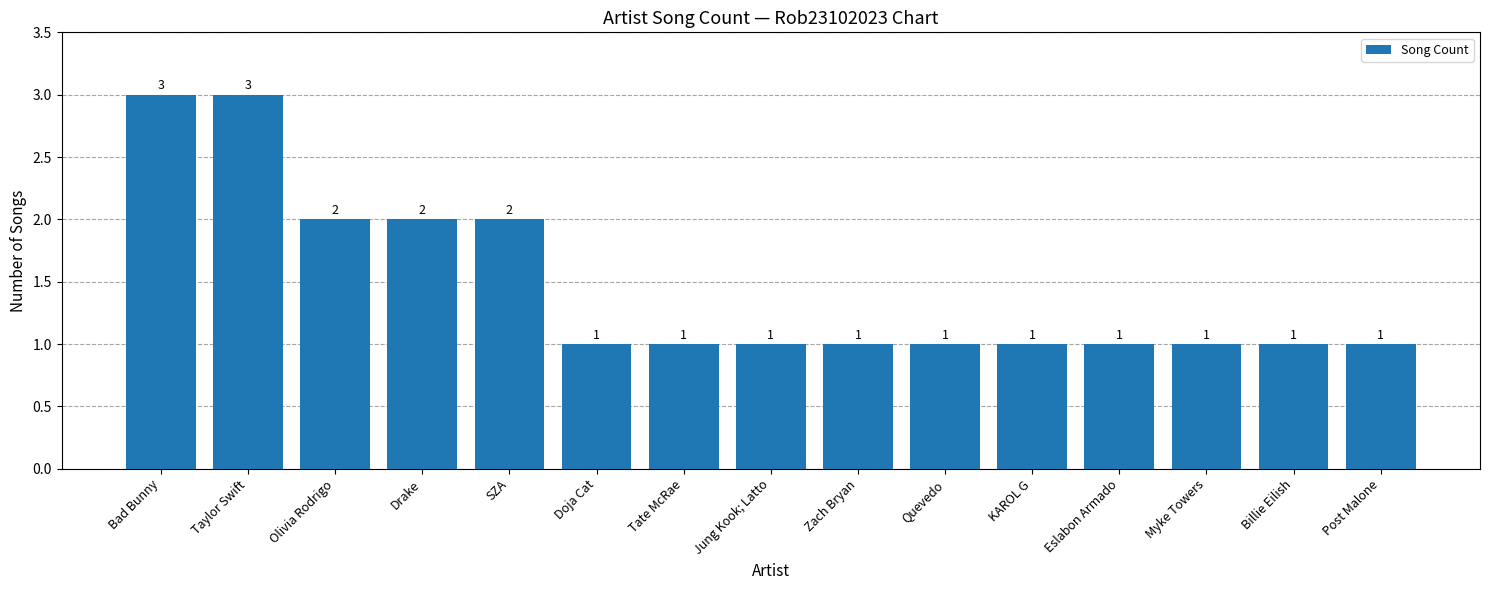

What position from the right is Tate McRae?

9